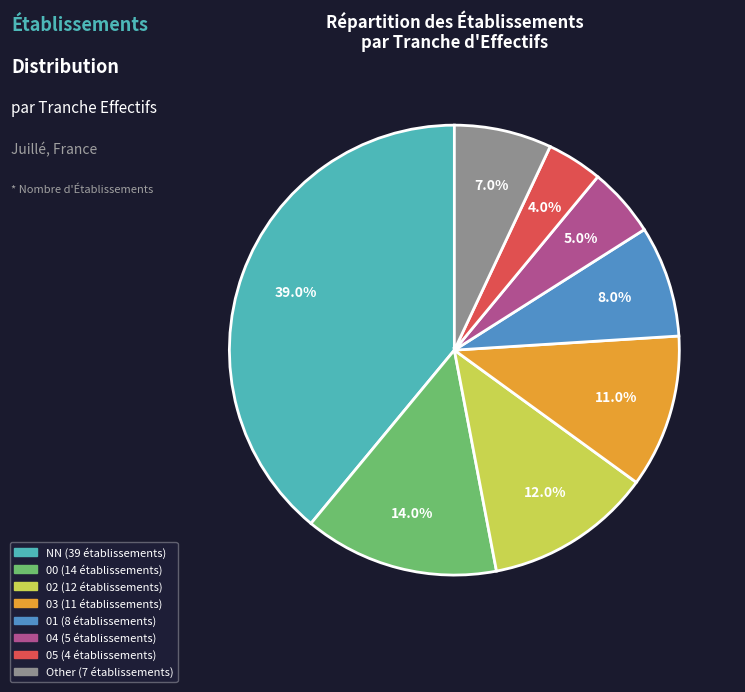

How much of the chart is everything except 01?

92.0%